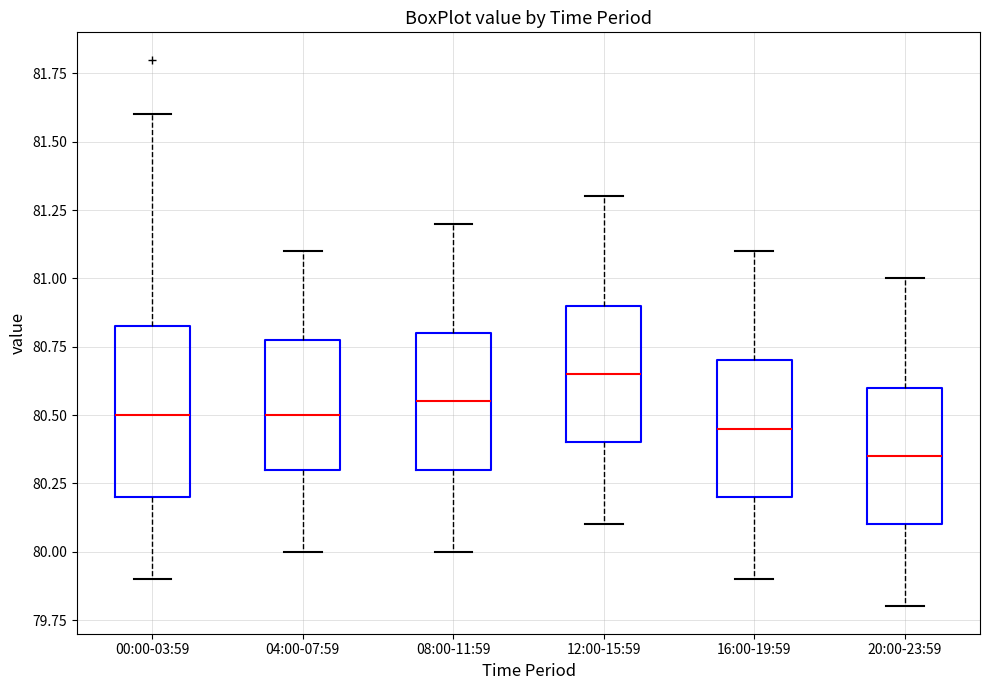

Reading left to right, read every box against the y-axis: the position of its median line, the range the box covers, and the ends of its whiskers. The values are not printed on the chart, so give them approximately, as read against the axis.

00:00-03:59: median 80.50, box 80.20 to 80.85, whiskers 79.90 to 81.60
04:00-07:59: median 80.50, box 80.30 to 80.80, whiskers 80.00 to 81.10
08:00-11:59: median 80.55, box 80.30 to 80.80, whiskers 80.00 to 81.20
12:00-15:59: median 80.65, box 80.40 to 80.90, whiskers 80.10 to 81.30
16:00-19:59: median 80.45, box 80.20 to 80.70, whiskers 79.90 to 81.10
20:00-23:59: median 80.35, box 80.10 to 80.60, whiskers 79.80 to 81.00